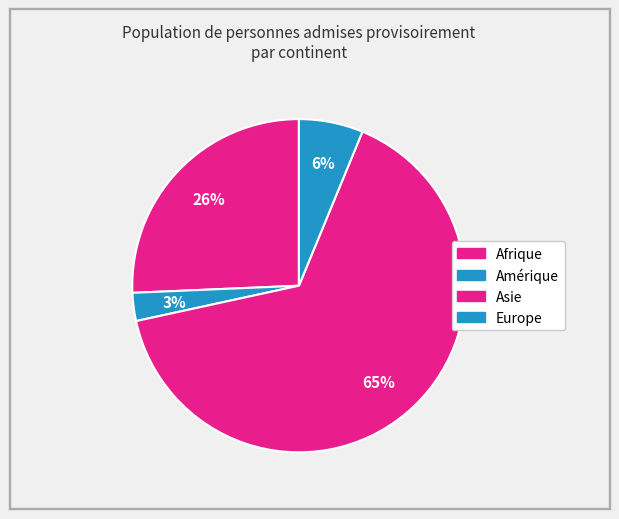

The Amérique slice represents 14% of the pie. True or false?

False